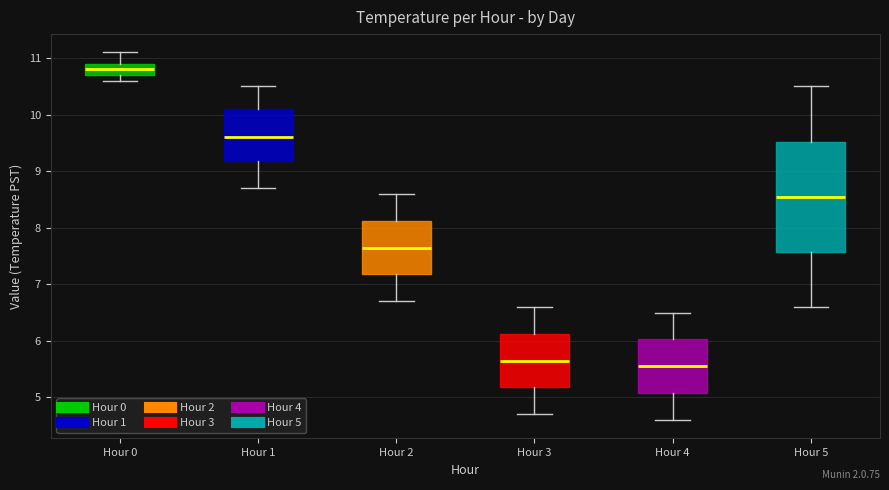

Where does the median line of the box for Hour 3 sit on the y-axis? The values are not printed on the chart, so give them approximately, as read against the axis.

5.7